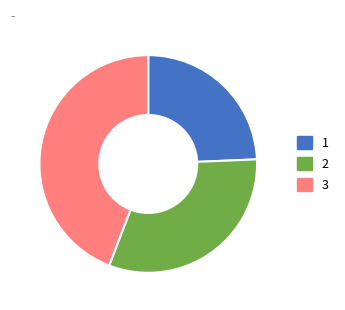

Is there any slice that represents more than half of the pie?

No